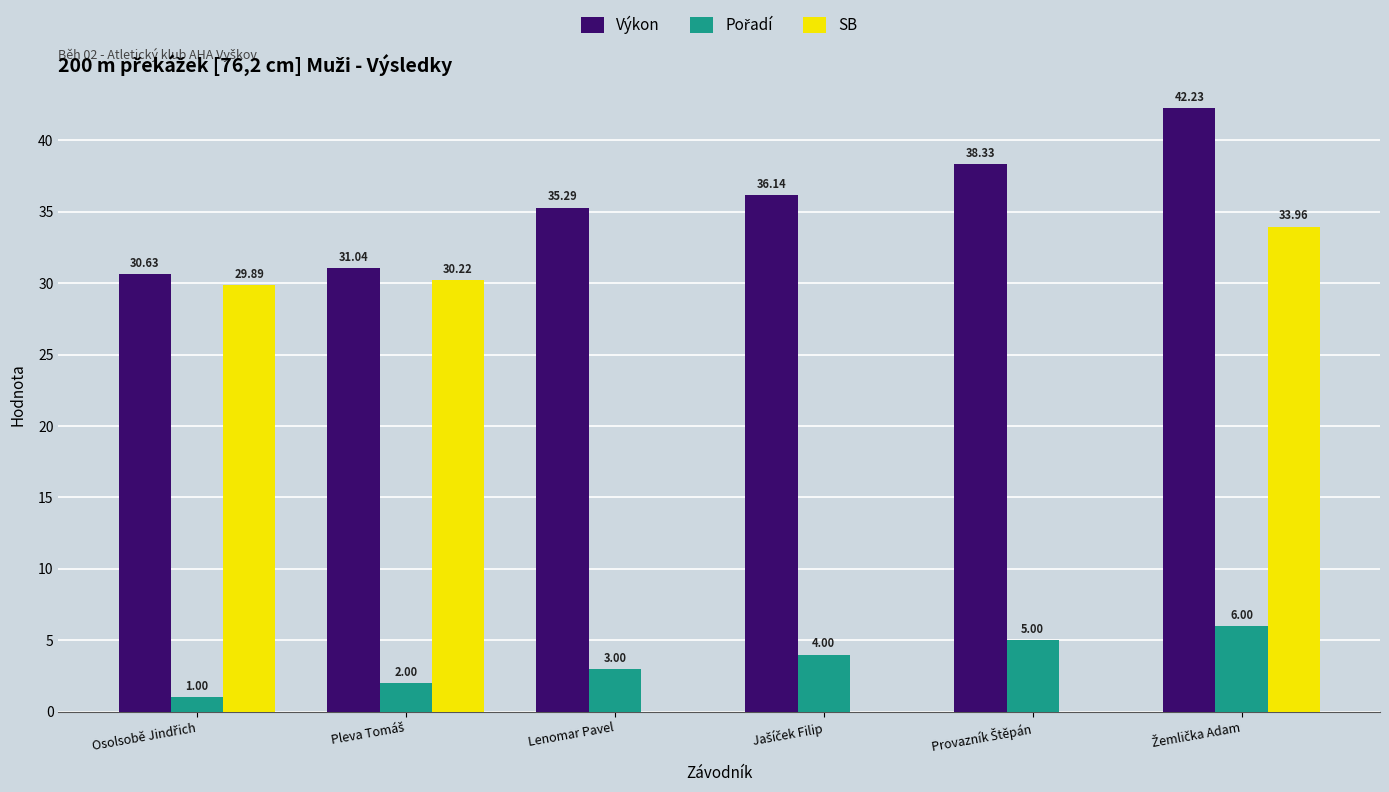

Which series has the largest total across all categories?

Výkon